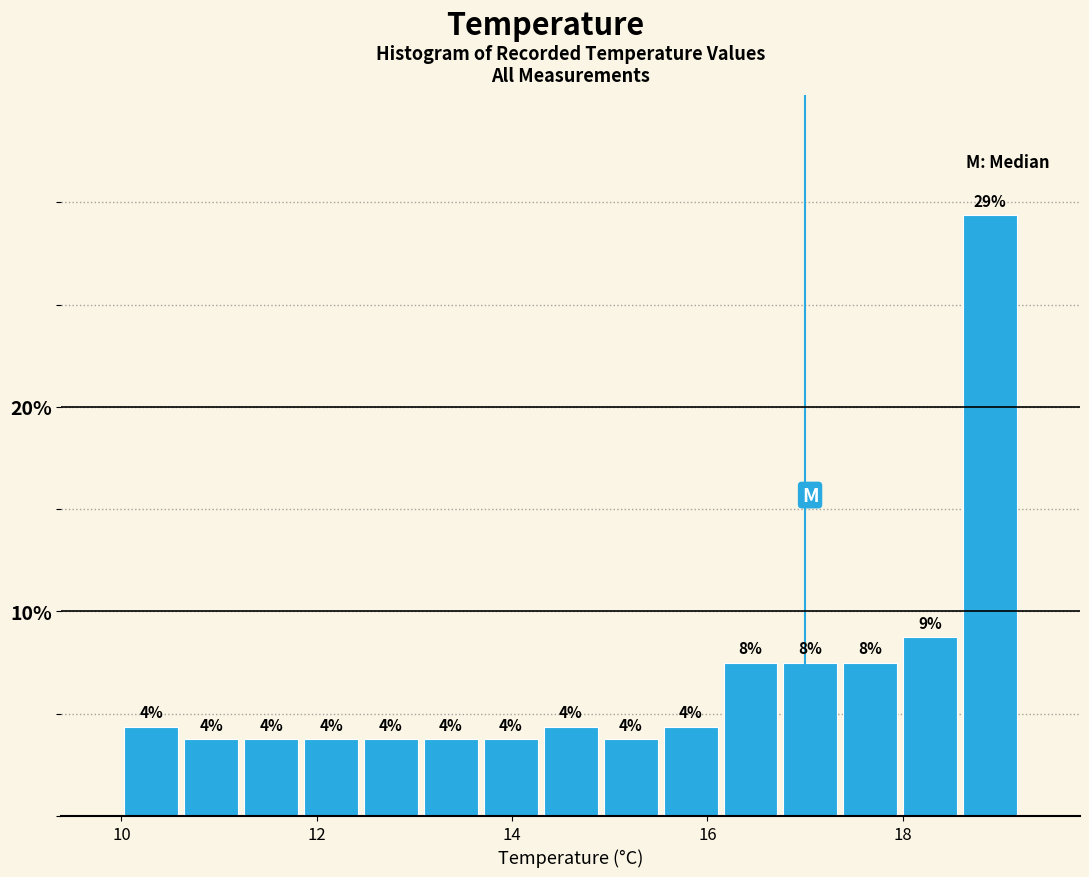

Around what value on the x-axis is the tallest bar? Give the approximate position of its centre, as read against the axis.

18.8